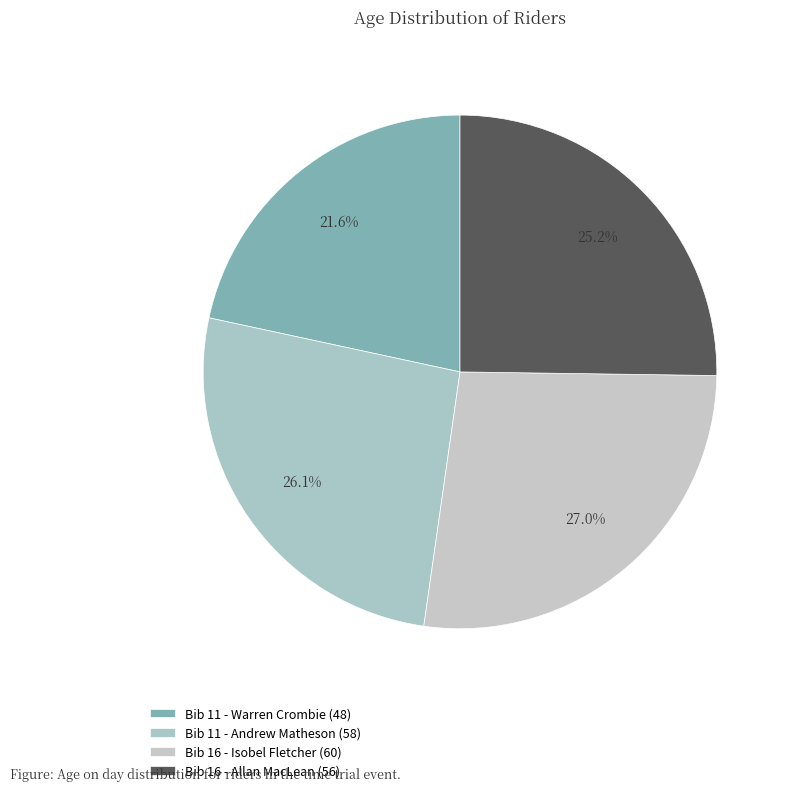

Rank the categories by value from highest to lowest.

Bib 16 - Isobel Fletcher (60), Bib 11 - Andrew Matheson (58), Bib 16 - Allan MacLean (56), Bib 11 - Warren Crombie (48)